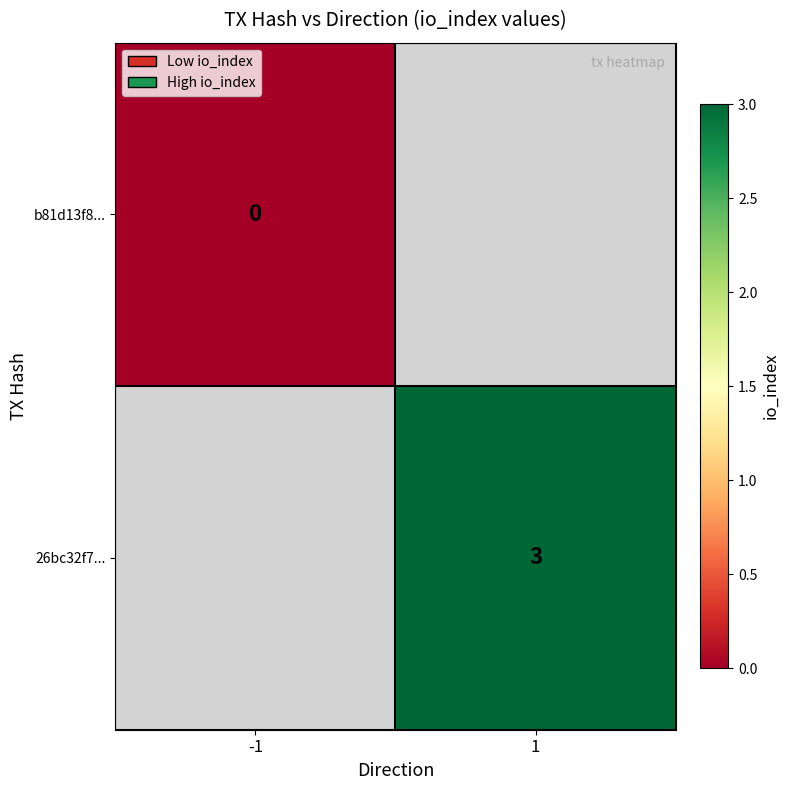

Count the number of data series in this chart.

2